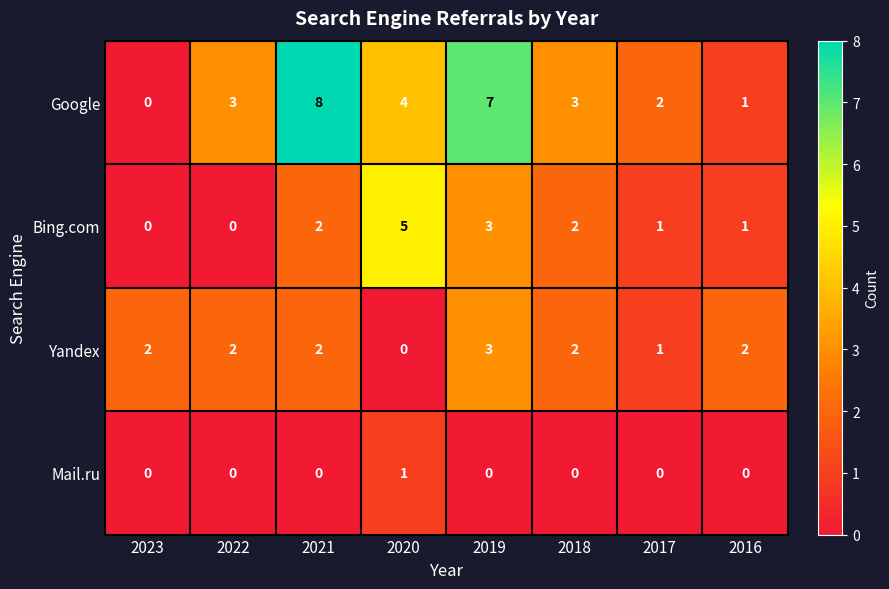

What is the maximum value for Yandex?

3